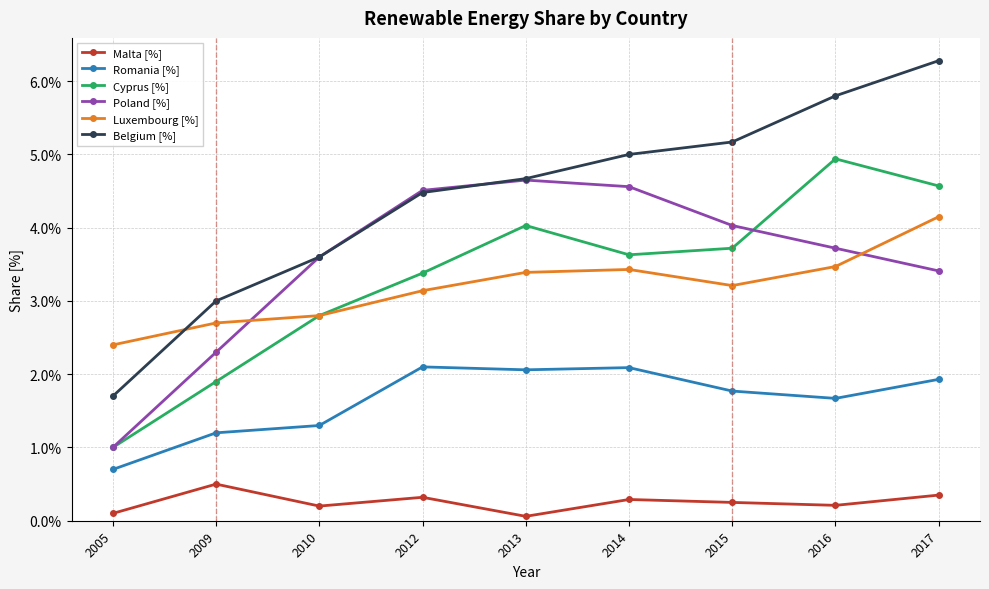

True or false: Romania [%] and Poland [%] cross at least once.

False